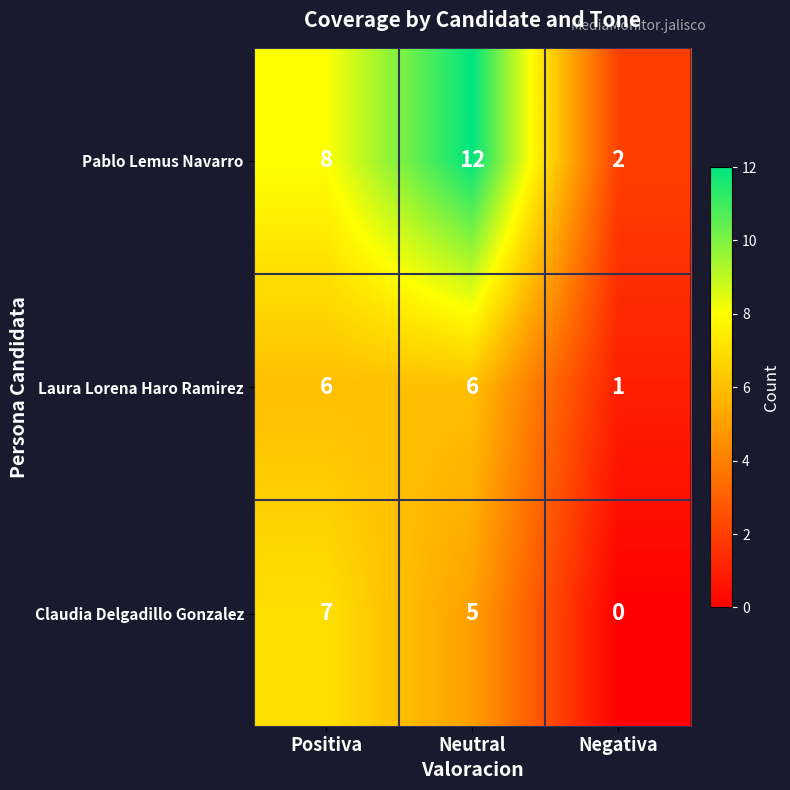

Reading left to right, list all the values displayed in this chart.

Pablo Lemus Navarro: 8	12	2
Laura Lorena Haro Ramirez: 6	6	1
Claudia Delgadillo Gonzalez: 7	5	0